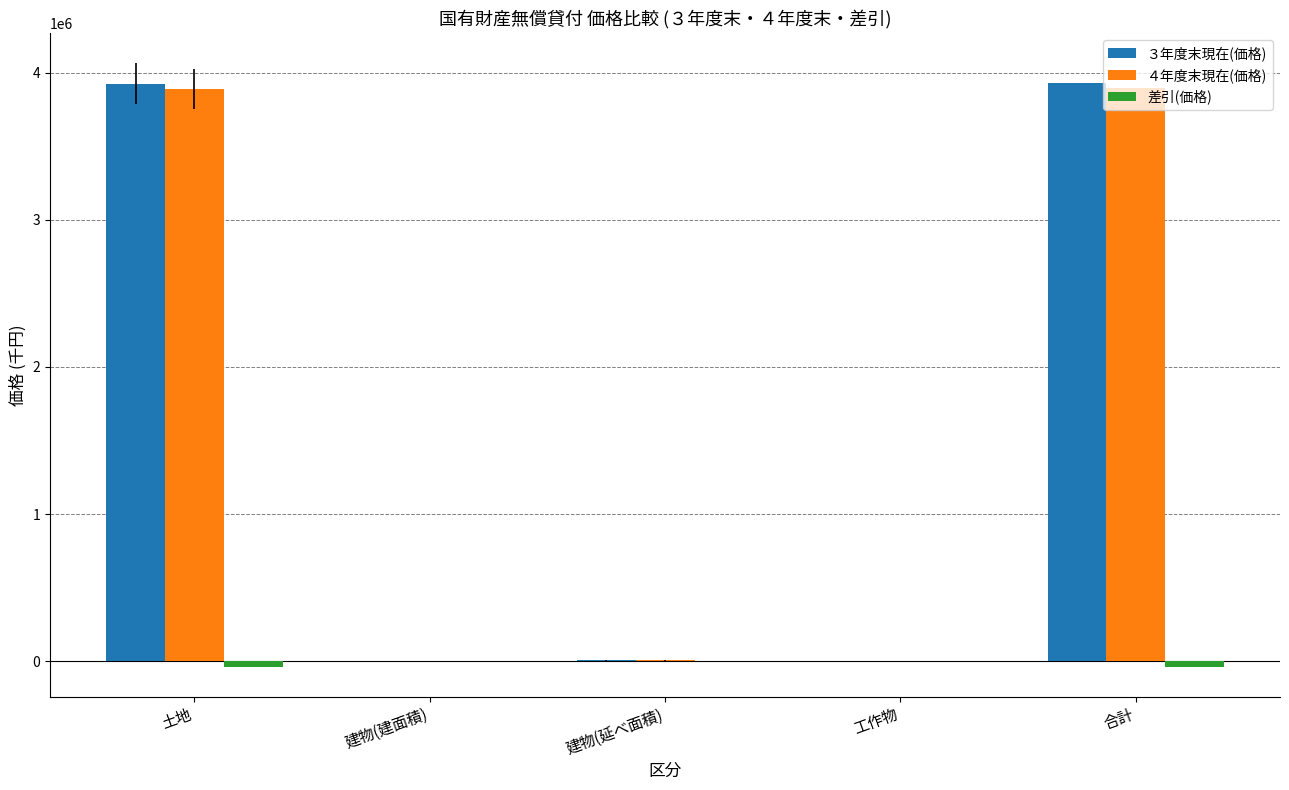

Is the value of ３年度末現在(価格) at 建物(延べ面積) greater than the value of ４年度末現在(価格) at 合計?

No